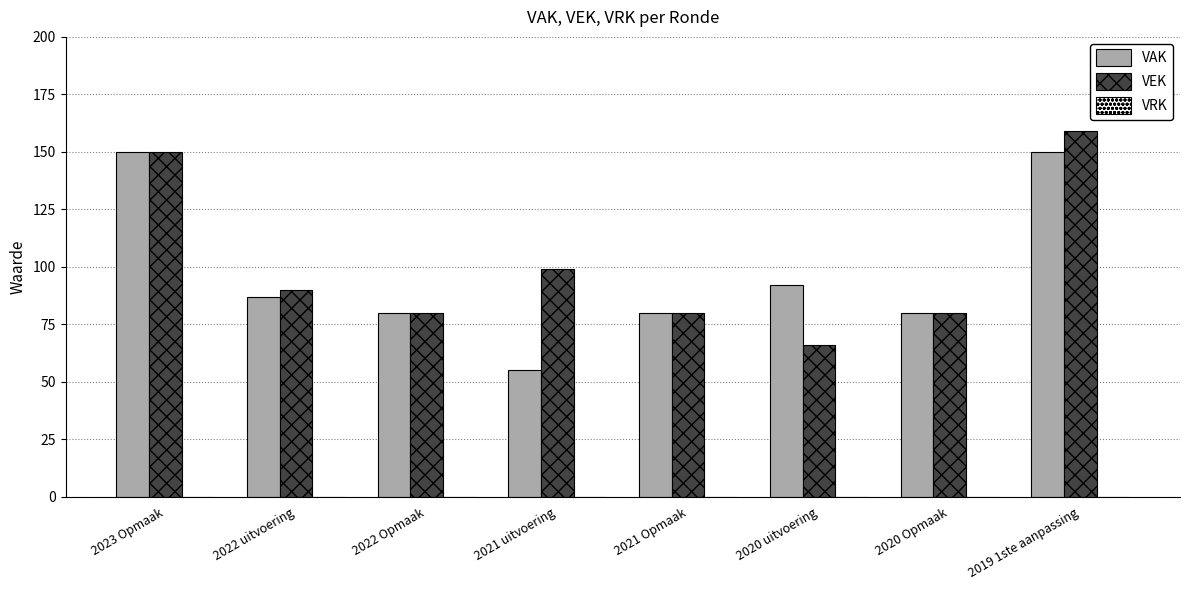

True or false: VEK has a value of 99 at 2021 uitvoering.

True